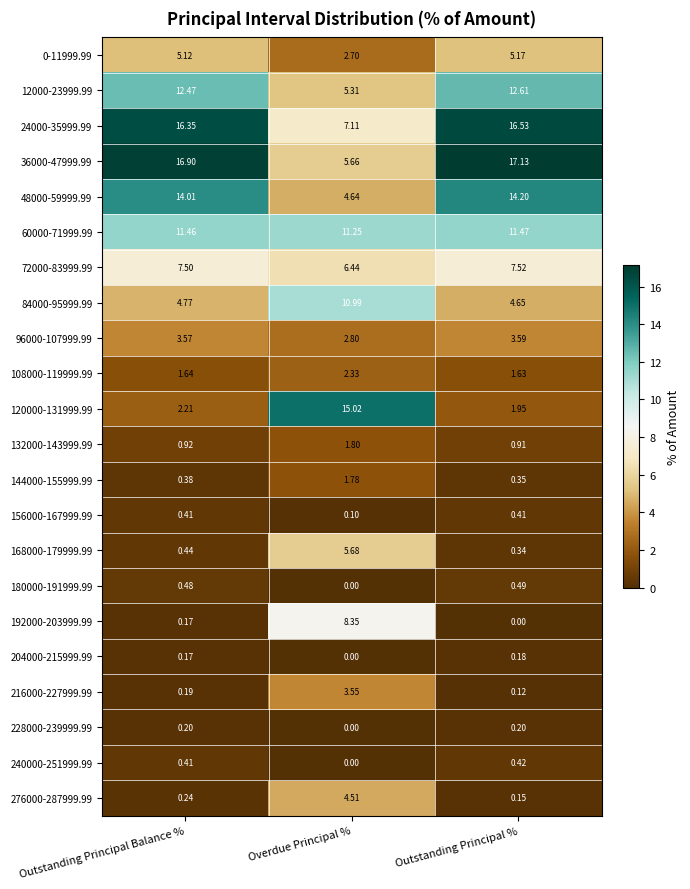

At which label does 96000-107999.99 first exceed 3?

Outstanding Principal Balance %